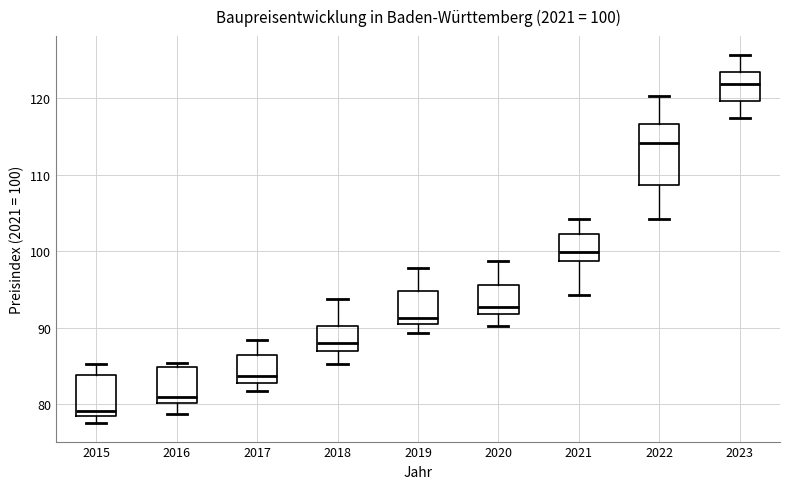

Comparing the boxes themselves (not the whiskers), which one is the tallest?

2022